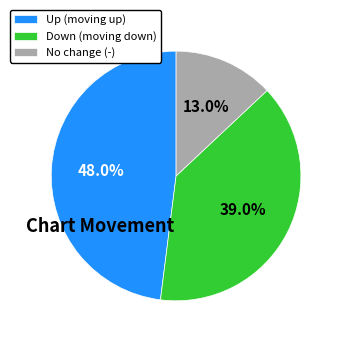

Do No change (-) and Down (moving down) together represent more than half of the pie?

Yes